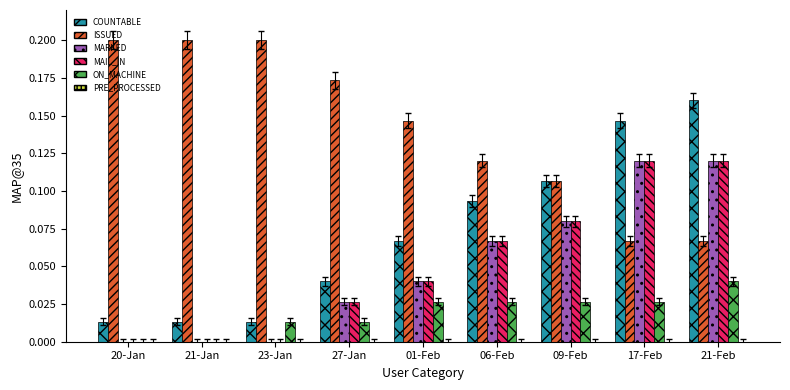

What is the sum of the ISSUED values at 27-Jan and 21-Jan?

0.4